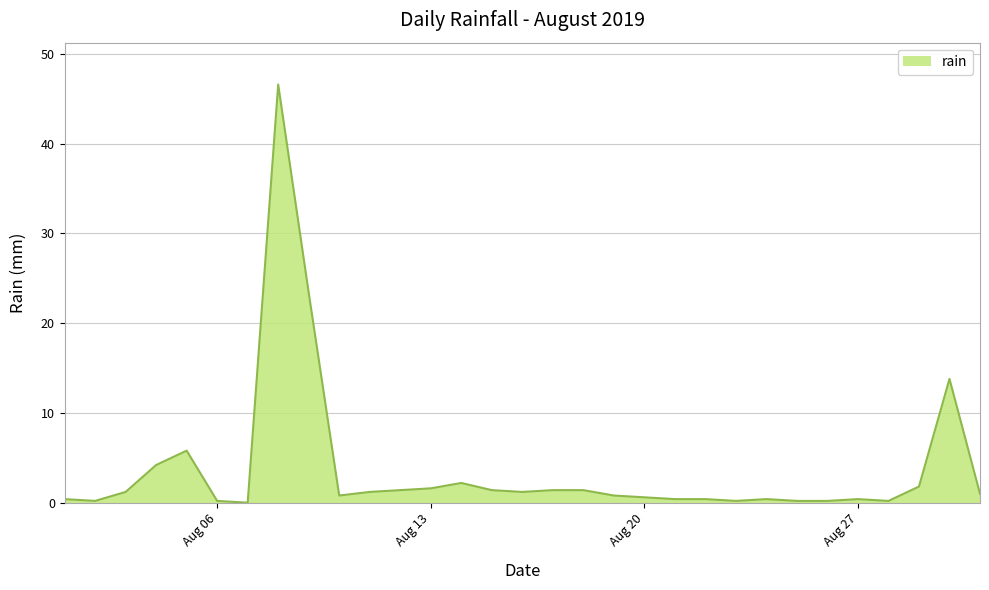

What is the greatest value displayed?

46.6